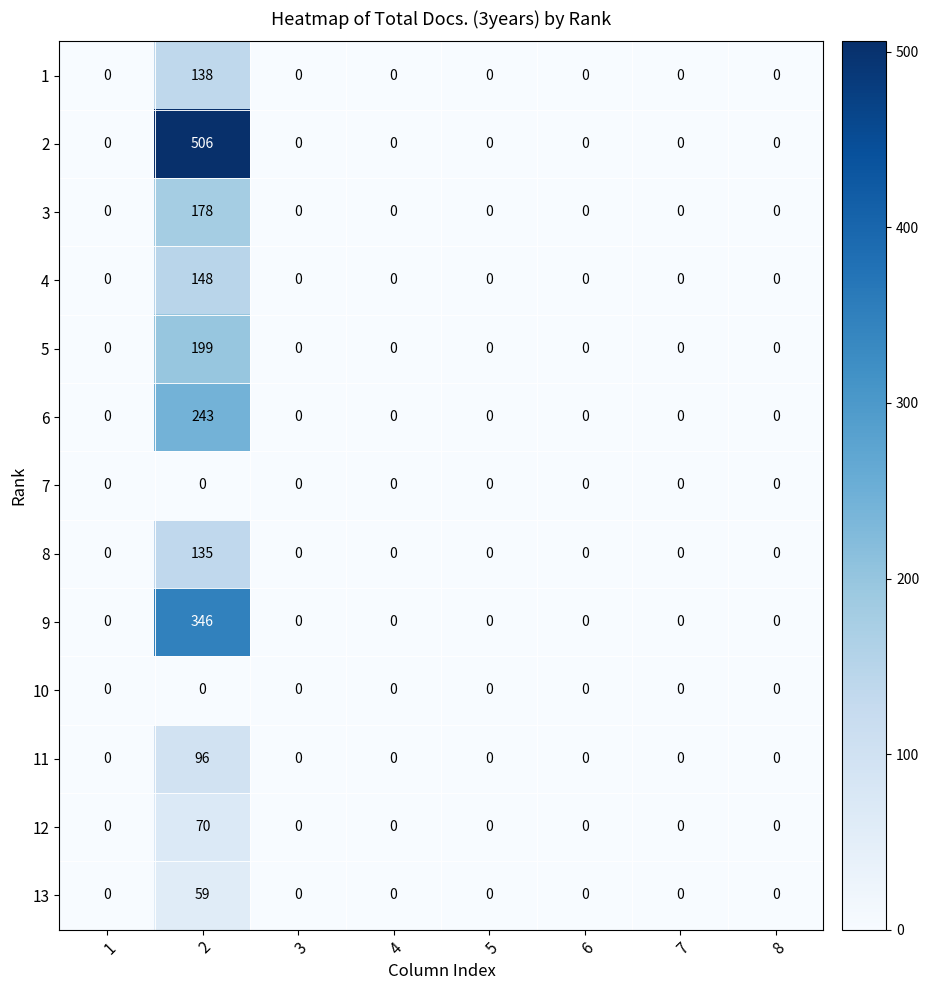

What is the average value of the 9 series?

43